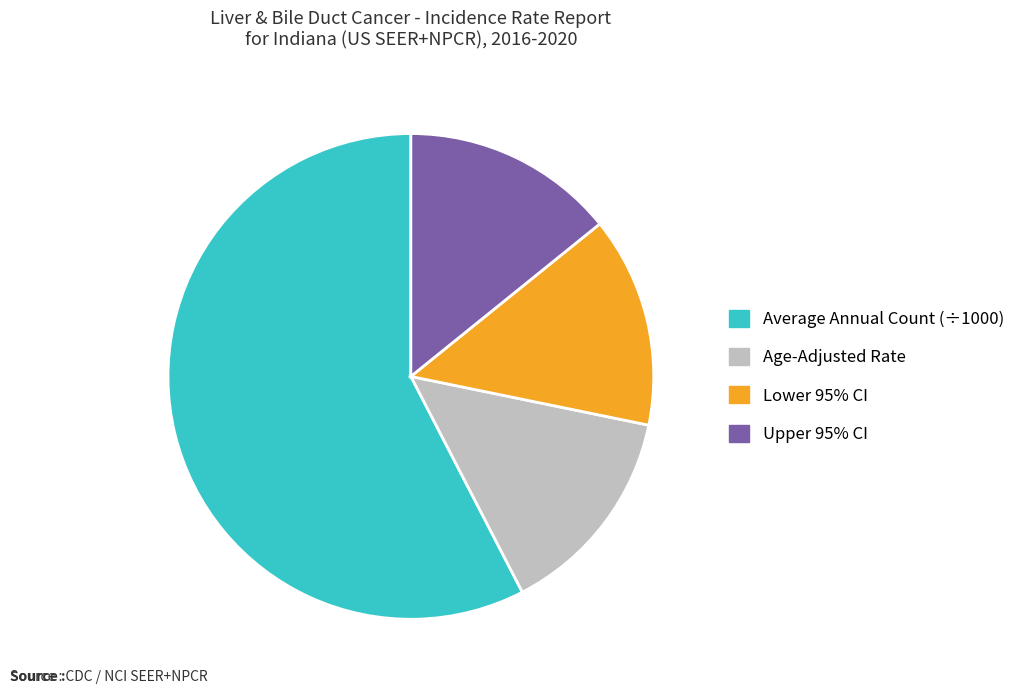

How many segments does this pie chart have?

4